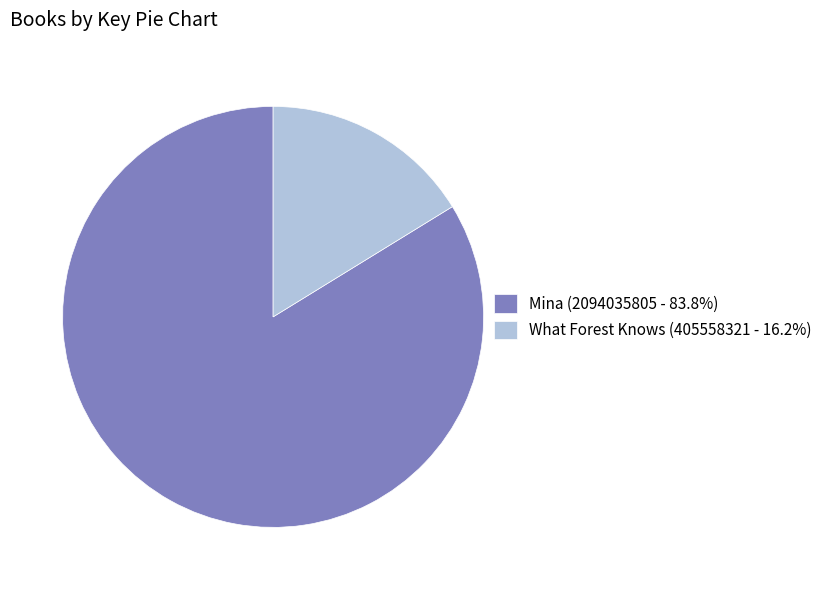

Combined, do What Forest Knows (405558321 - 16.2%) and Mina (2094035805 - 83.8%) account for over 50%?

Yes